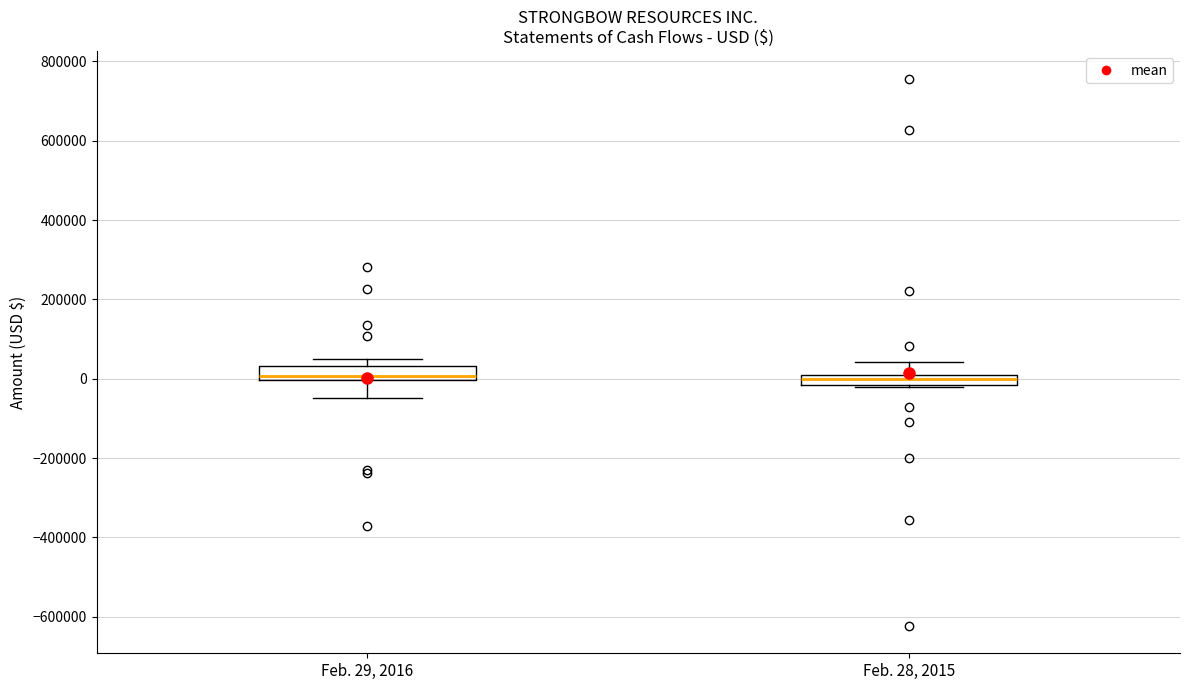

Where does the median line of the box for Feb. 28, 2015 sit on the y-axis? The values are not printed on the chart, so give them approximately, as read against the axis.

0